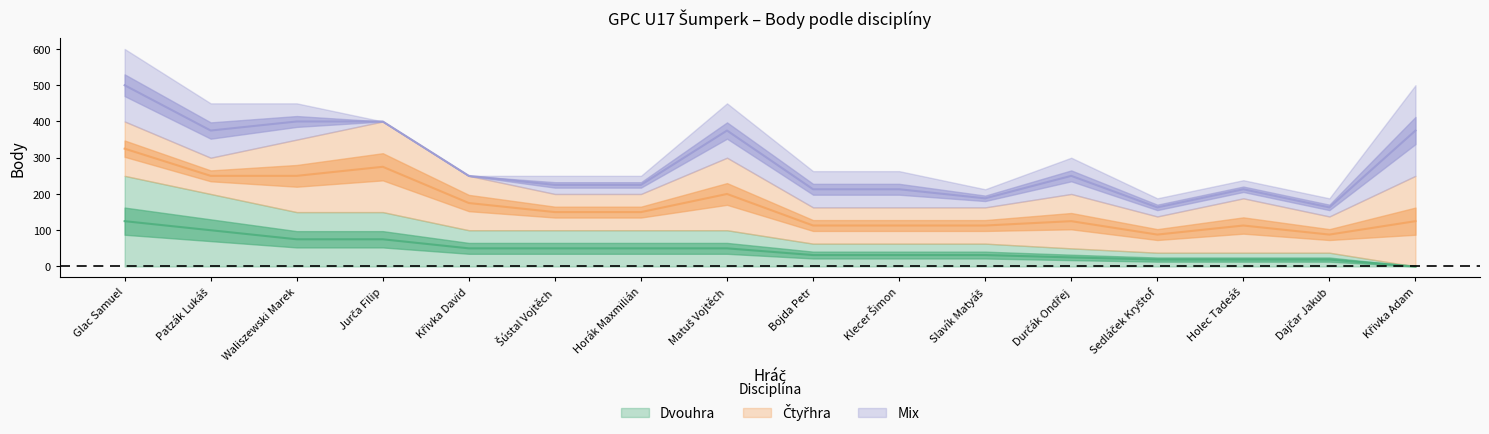

Which has a higher value, Sedláček Kryštof or Durčák Ondřej?

Durčák Ondřej